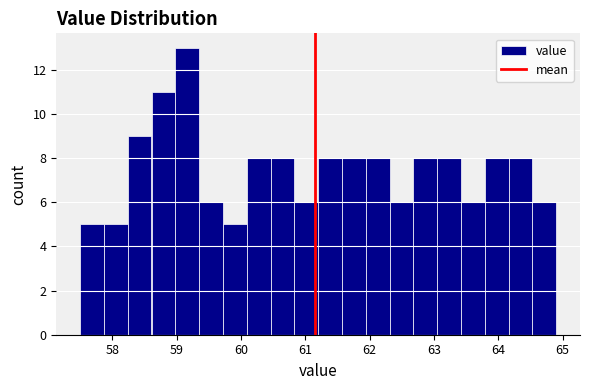

Read against the x-axis, roughly where is the centre of the tallest bar?

59.2